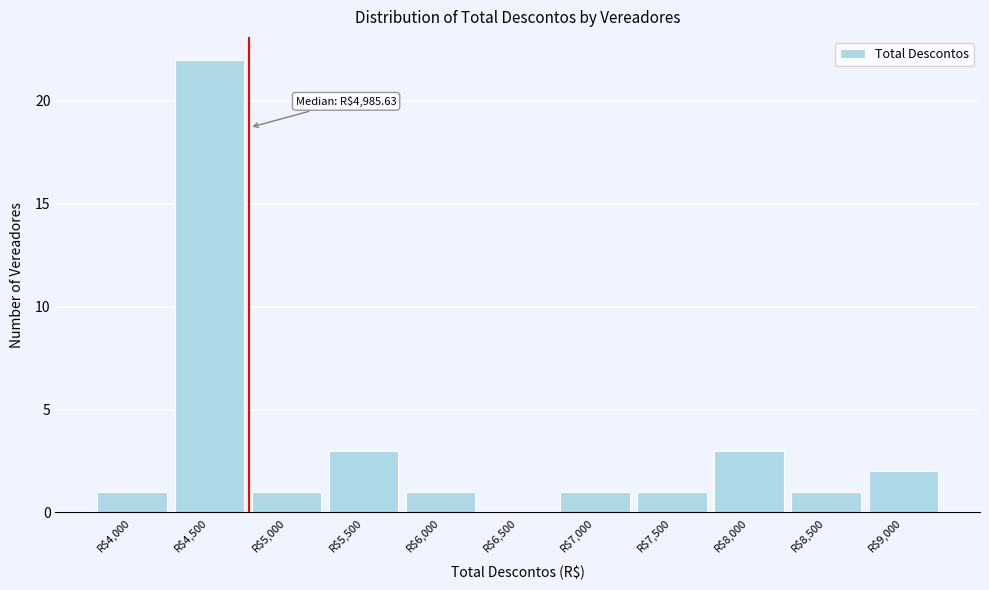

What is the sum of all values?

36